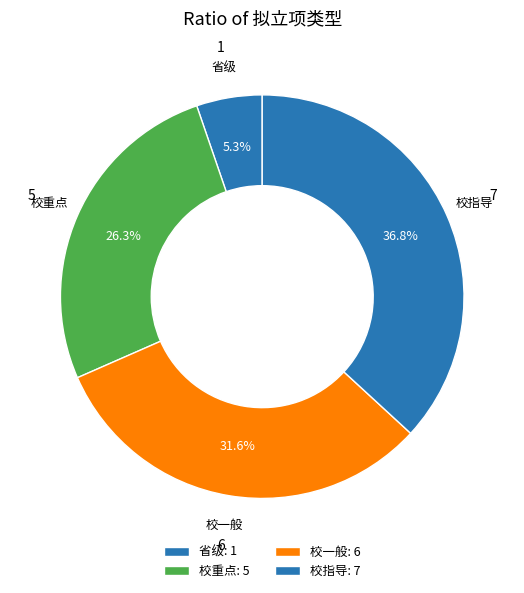

What percentage is the 校重点 slice, to the nearest percent?

26%